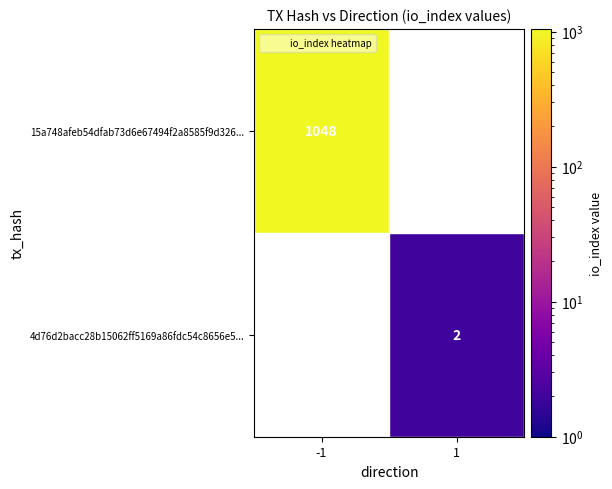

How many data points does each series have?

2